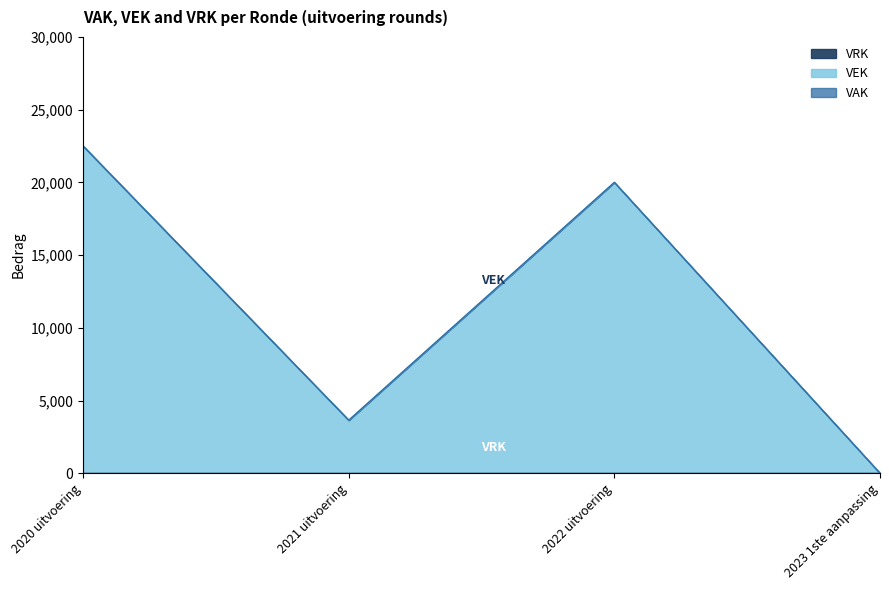

Is the value of VAK at 2023 1ste aanpassing greater than the value of VEK at 2023 1ste aanpassing?

No